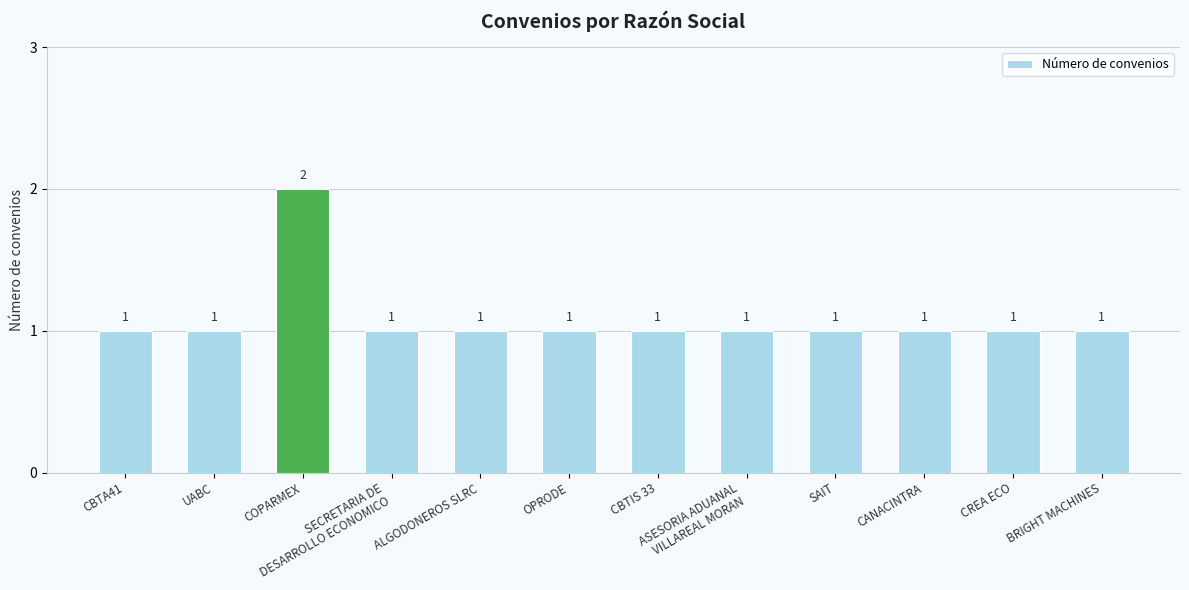

What is the ratio of the value at CBTIS 33 to the value at CBTA41?

1.0